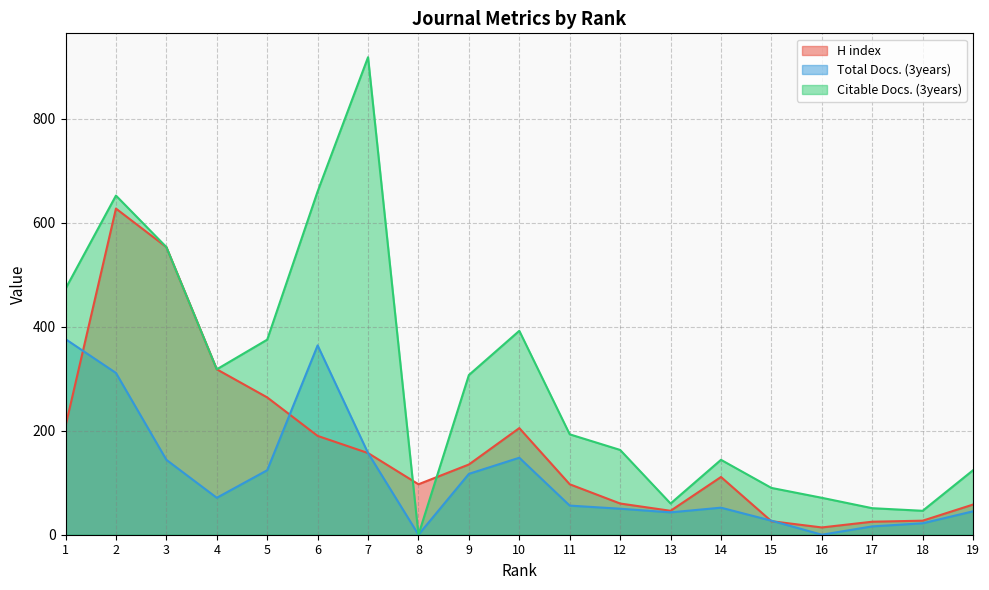

What is the average value of the Citable Docs. (3years) series?

294